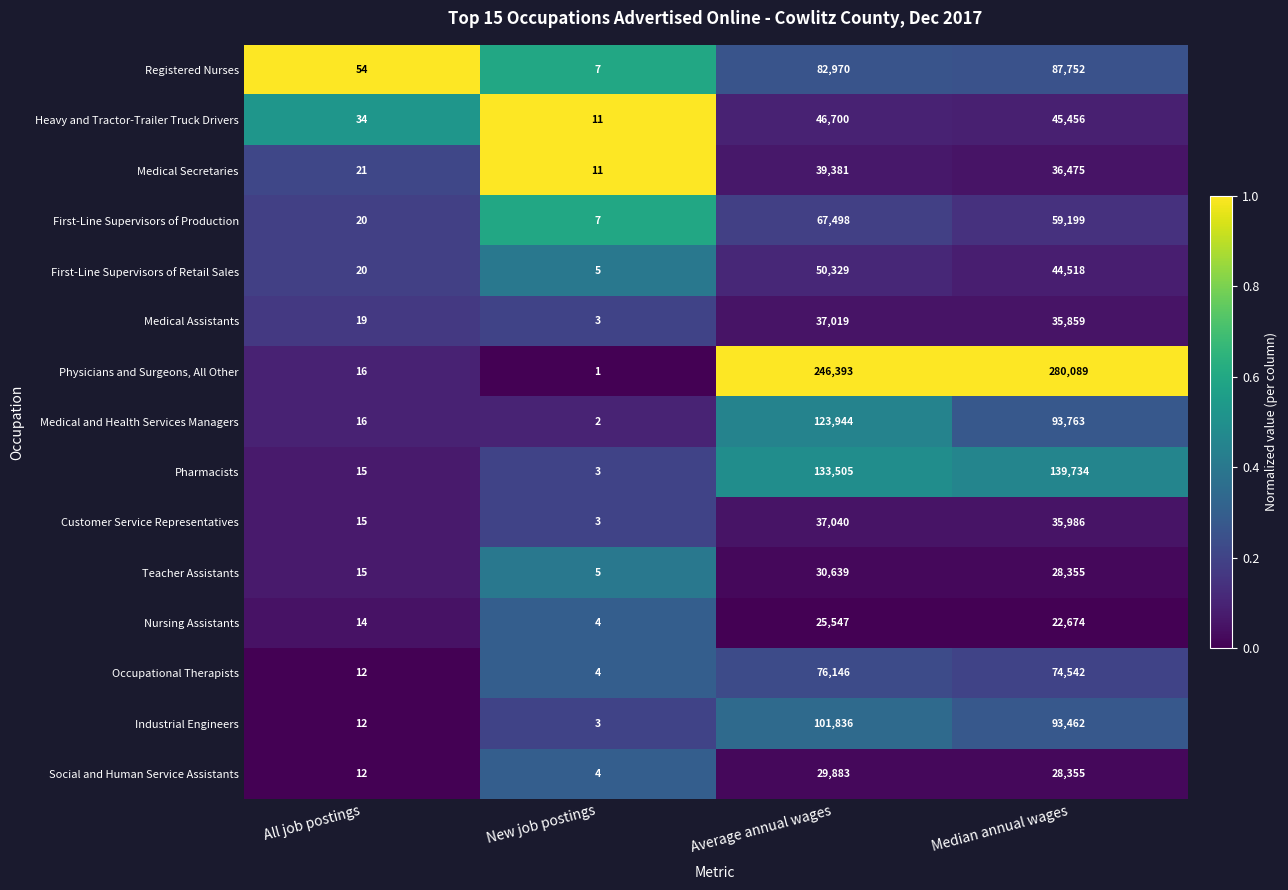

Rank the series by their maximum value, from highest to lowest.

Physicians and Surgeons, All Other, Pharmacists, Medical and Health Services Managers, Industrial Engineers, Registered Nurses, Occupational Therapists, First-Line Supervisors of Production, First-Line Supervisors of Retail Sales, Heavy and Tractor-Trailer Truck Drivers, Medical Secretaries, Customer Service Representatives, Medical Assistants, Teacher Assistants, Social and Human Service Assistants, Nursing Assistants